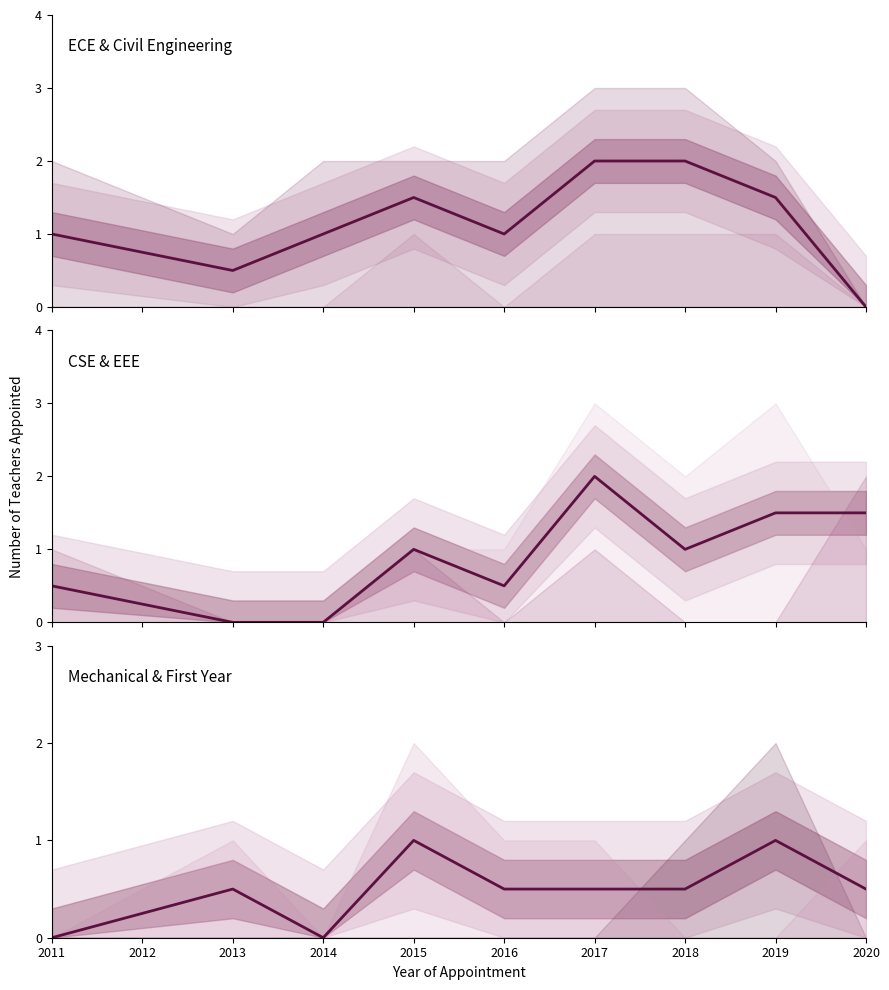

What is the value of the 6th point from the left?

0.5